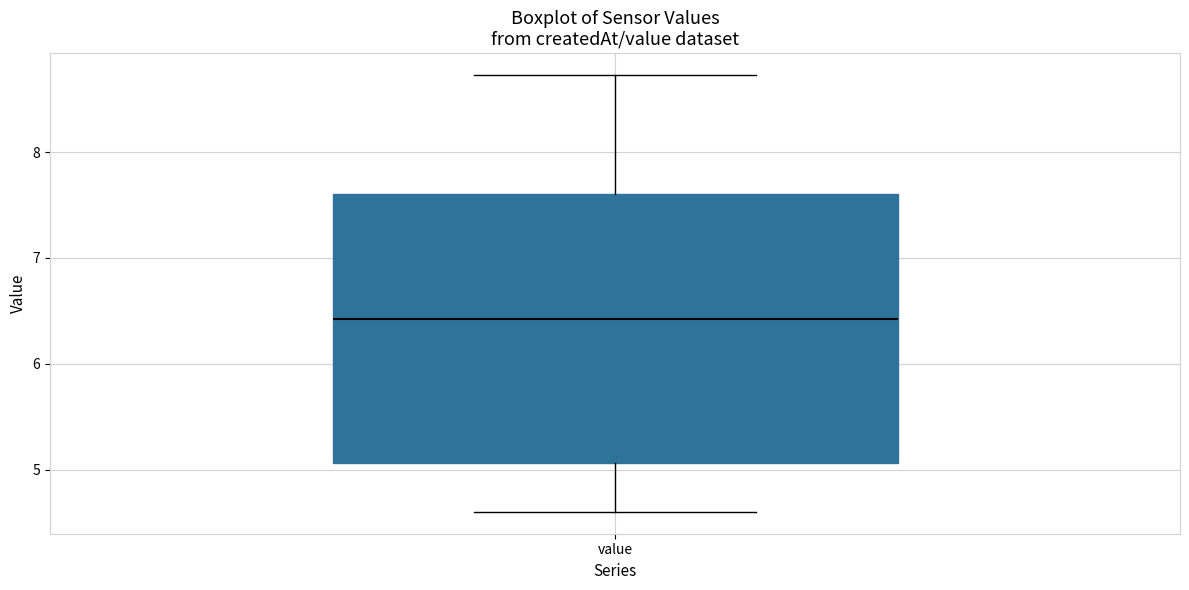

Where does the upper whisker of the box for value end on the y-axis? The values are not printed on the chart, so give them approximately, as read against the axis.

8.7